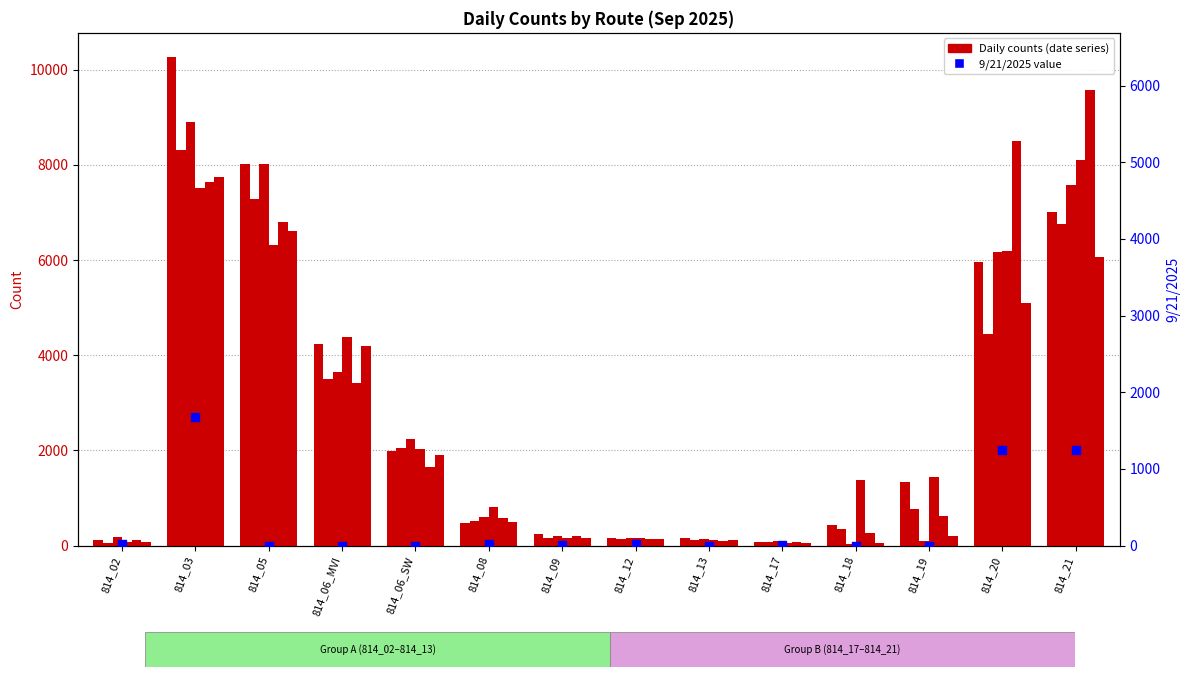

At which category is the sum across all series the highest?

814_03